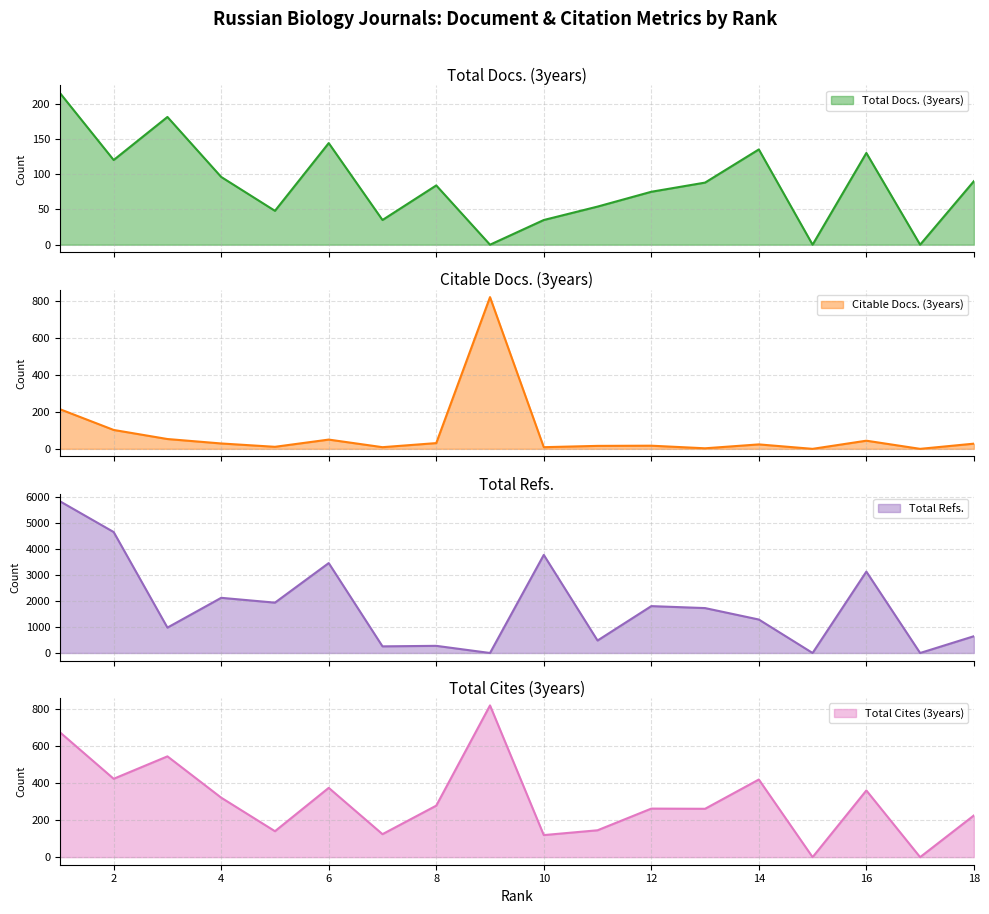

True or false: Citable Docs. (3years) and Total Cites (3years) cross at least once.

False